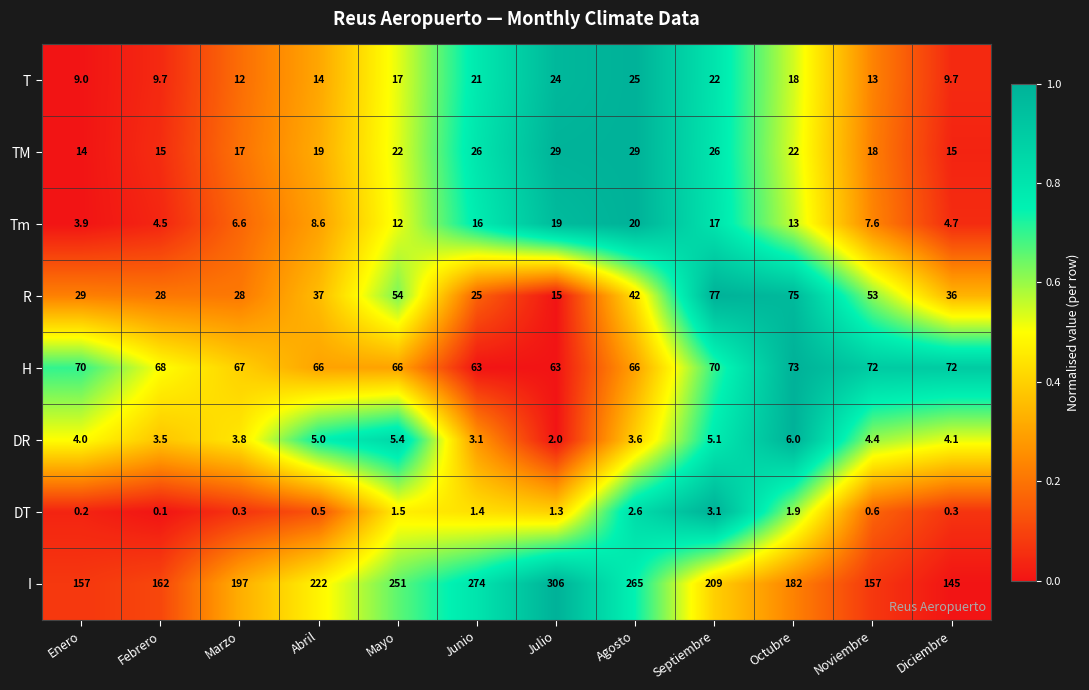

Where is Tm nearest to the value 11?

Mayo